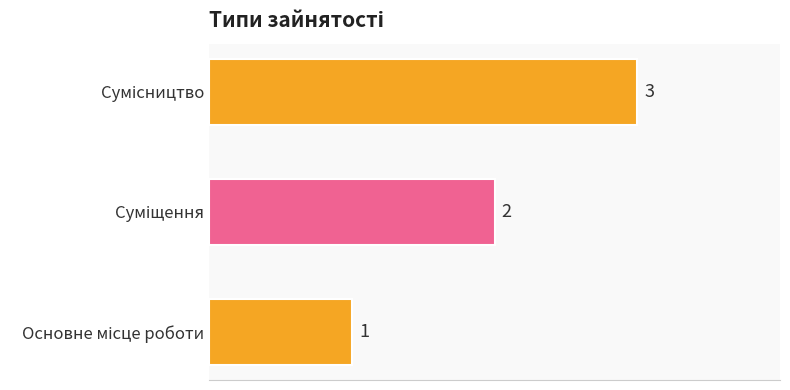

Count the values in the range 1 to 3.

3